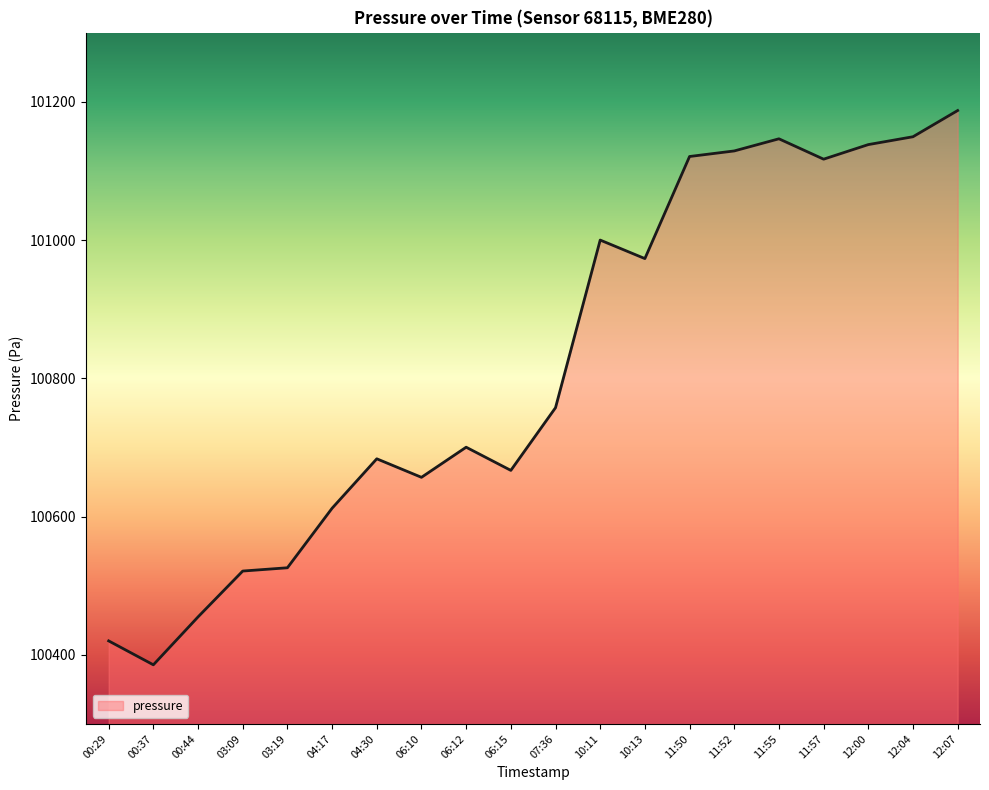

What is the label of the 2nd point from the left?

00:37